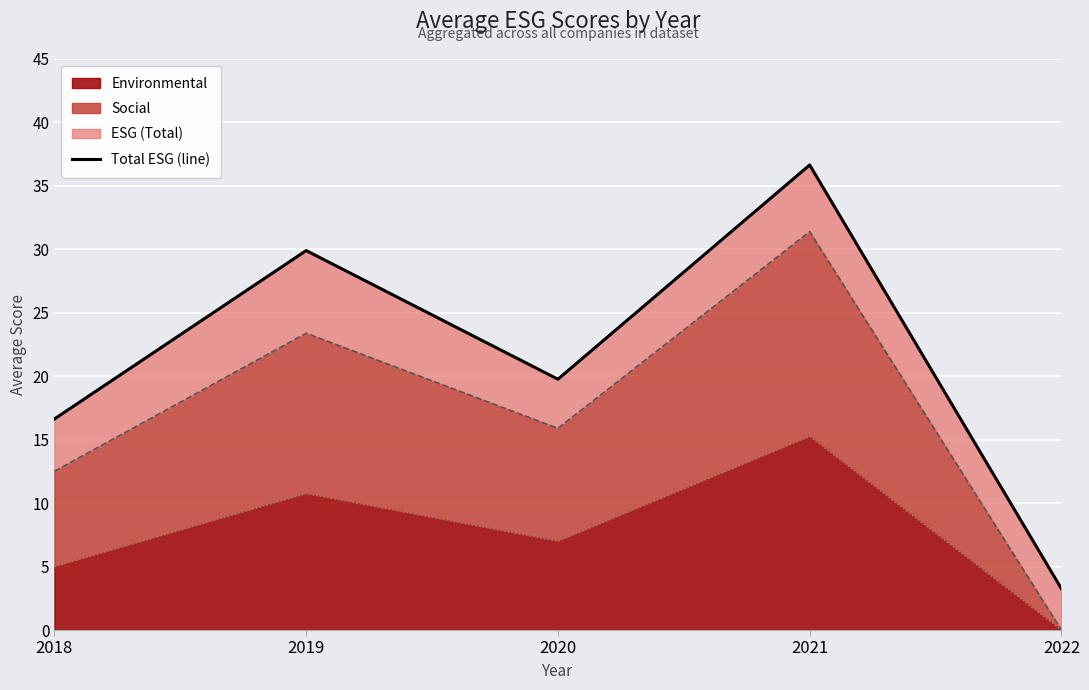

Rank the categories by Environmental value from highest to lowest.

2021, 2019, 2020, 2018, 2022